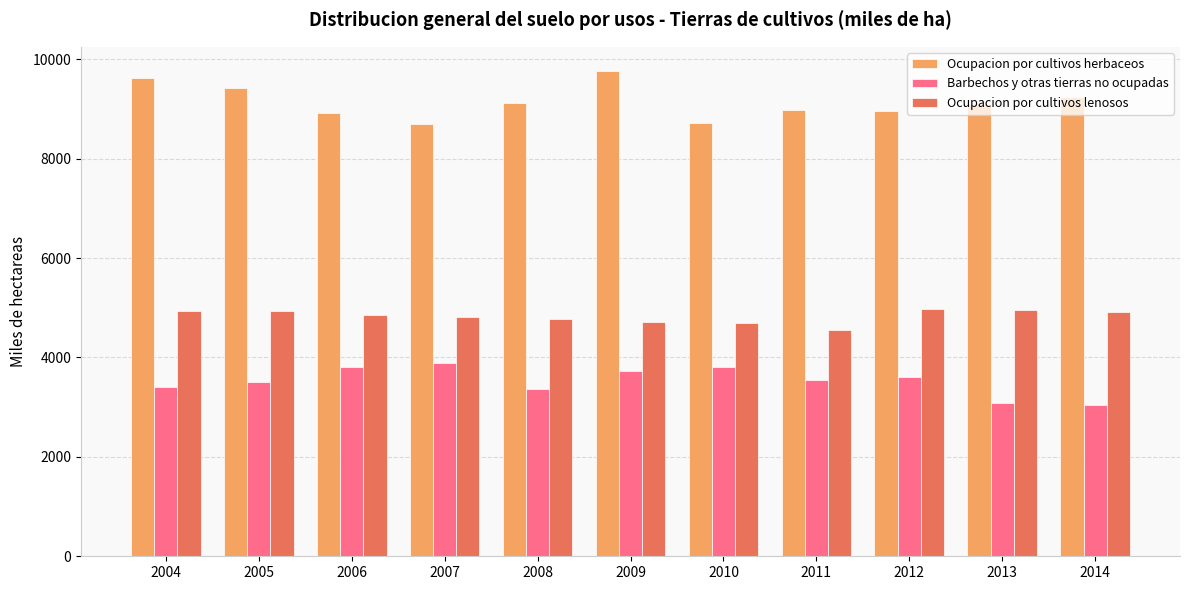

Which series changed the most between 2004 and 2014?

Ocupacion por cultivos herbaceos